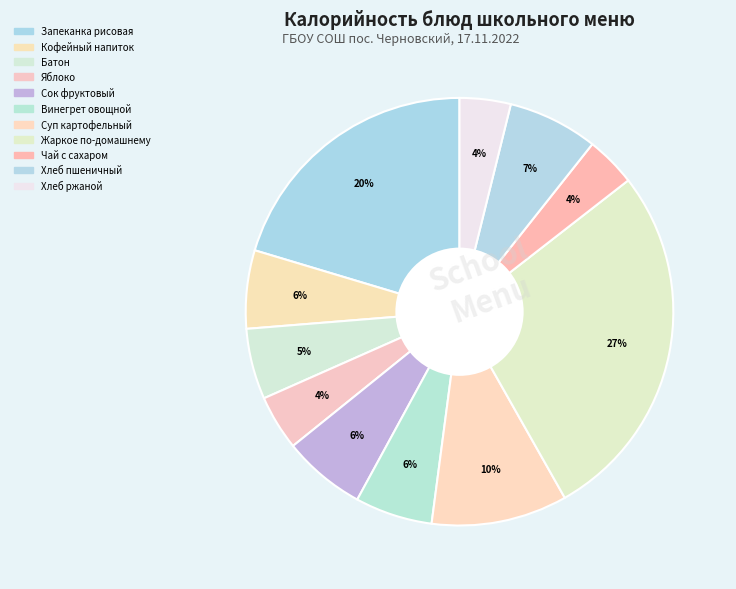

How many slices are in this pie chart?

11